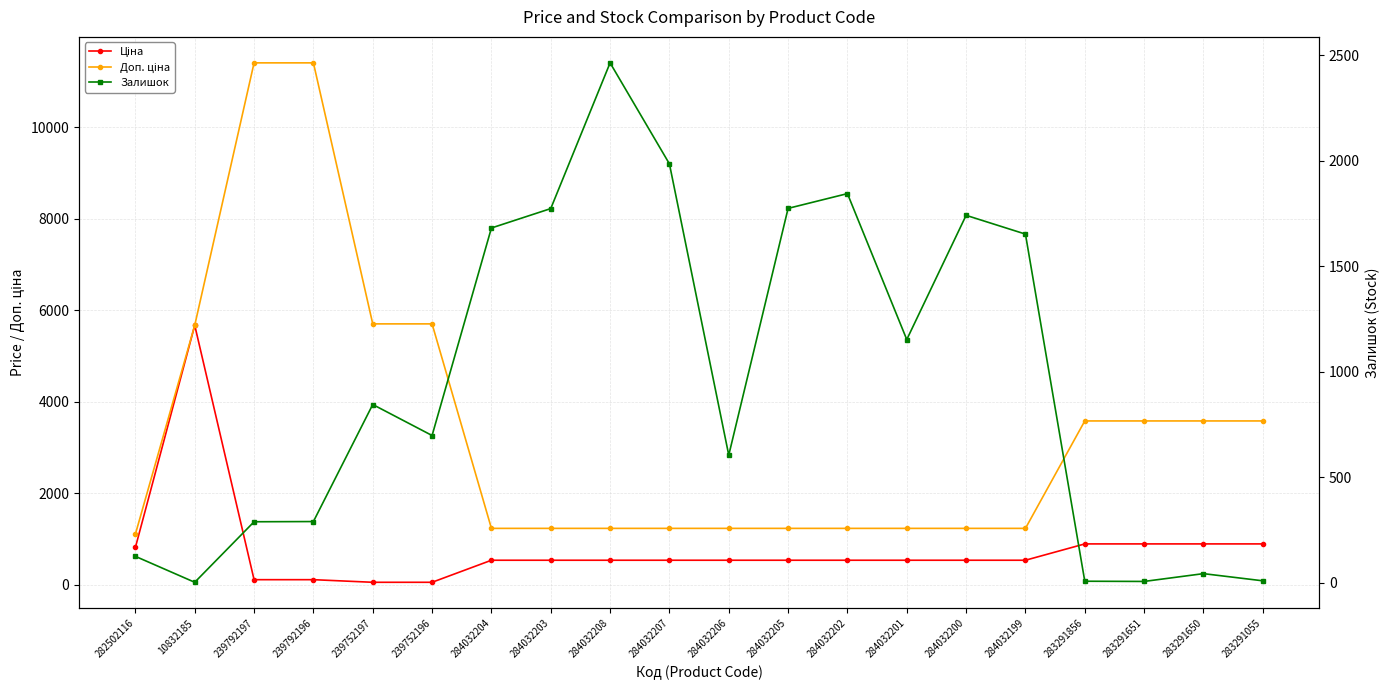

At how many categories does at least one series exceed 6864?

2